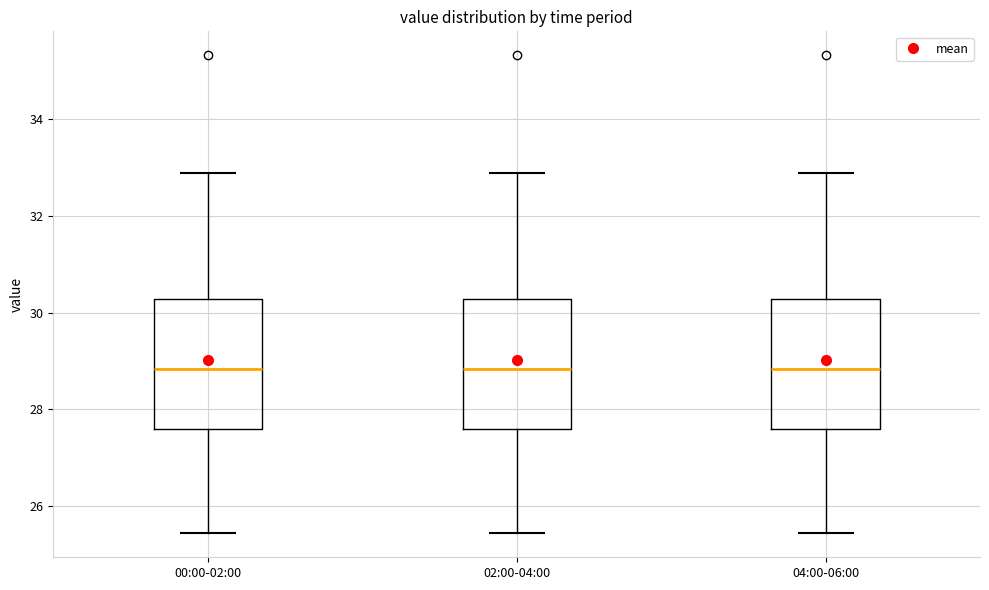

Reading left to right, transcribe this box plot: for each box, give where its median line is, the range the box spans, and where its two whiskers end, as read against the y-axis. The values are not printed on the chart, so give them approximately, as read against the axis.

00:00-02:00: median 28.8, box 27.6 to 30.2, whiskers 25.4 to 33.0
02:00-04:00: median 28.8, box 27.6 to 30.2, whiskers 25.4 to 33.0
04:00-06:00: median 28.8, box 27.6 to 30.2, whiskers 25.4 to 33.0